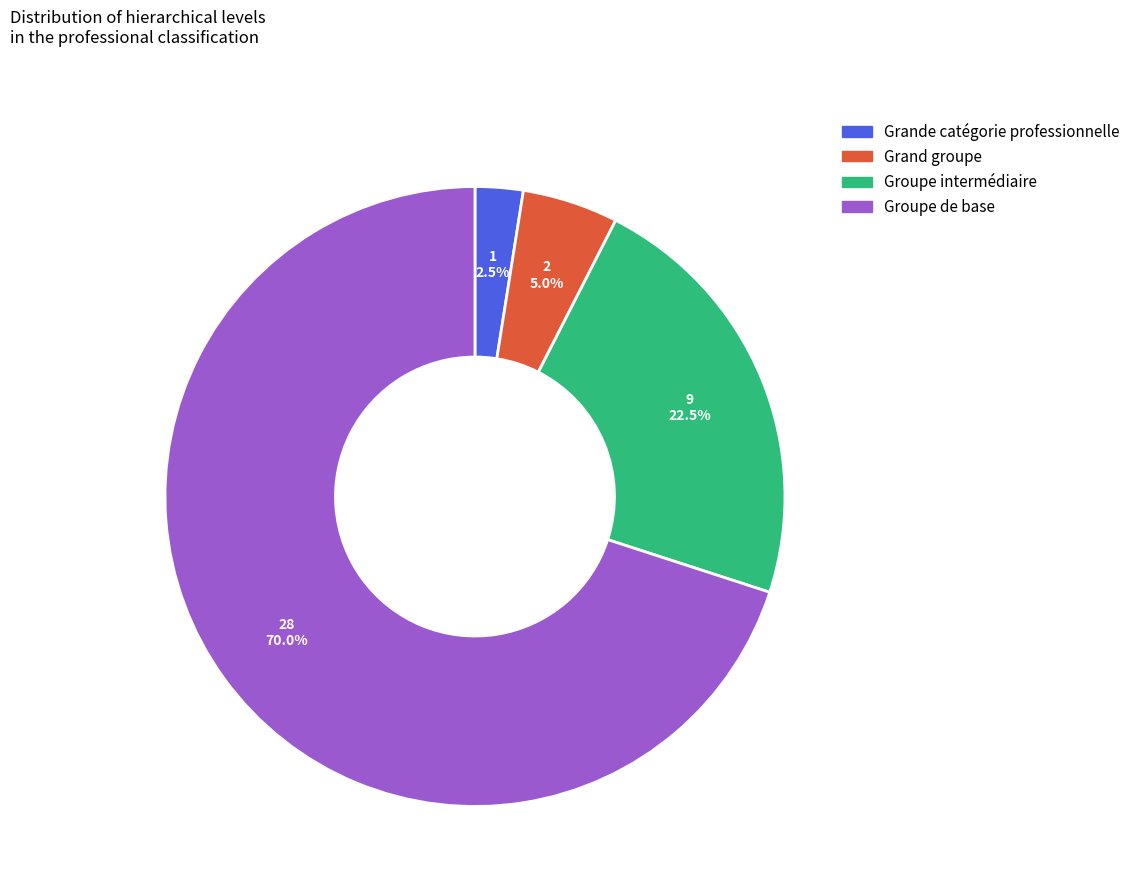

What is the ratio of the value at Groupe de base to the value at Grande catégorie professionnelle?

28.0